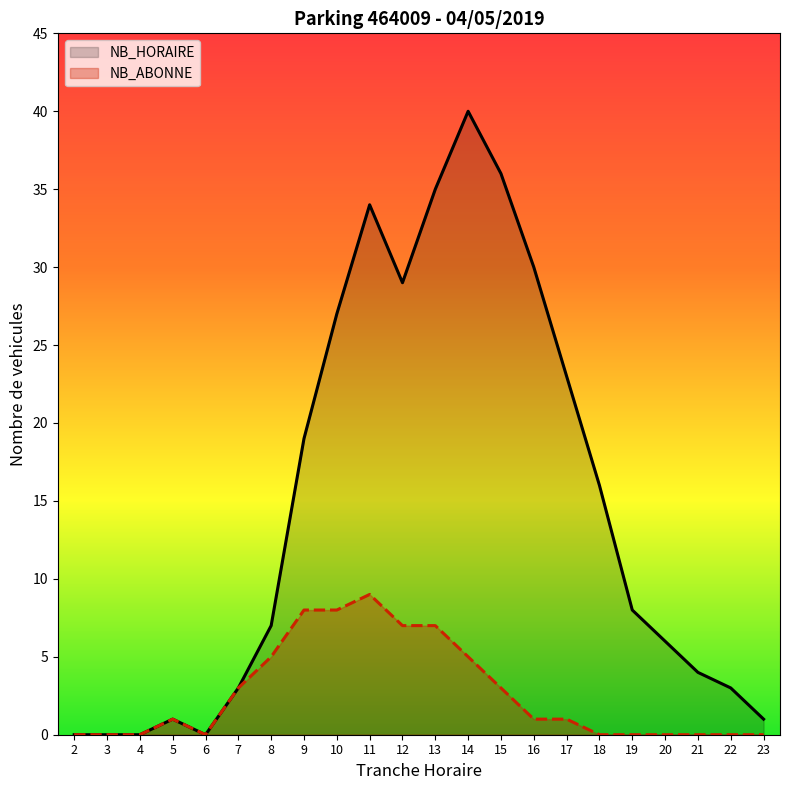

Count the NB_ABONNE values in the range 0 to 5.

17